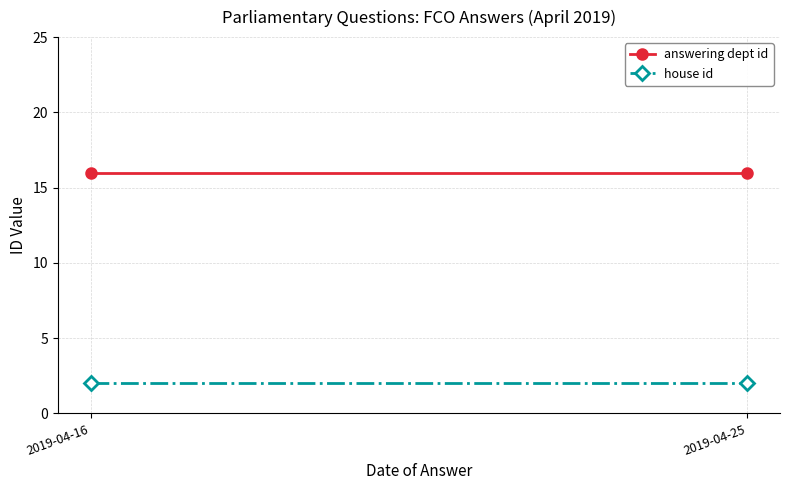

Which series has the largest range (max minus min)?

answering dept id